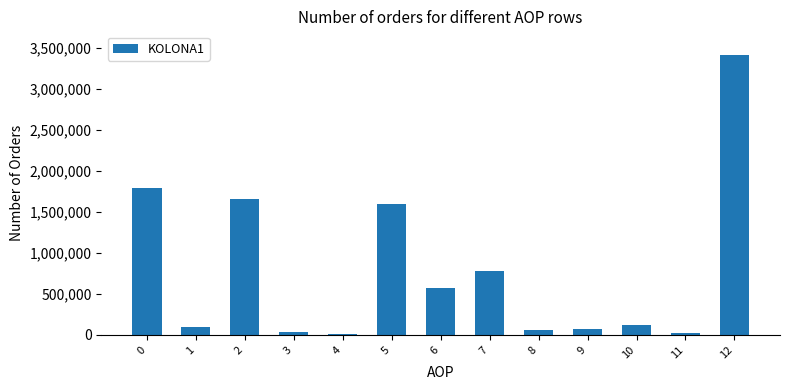

How many series are shown in this chart?

1